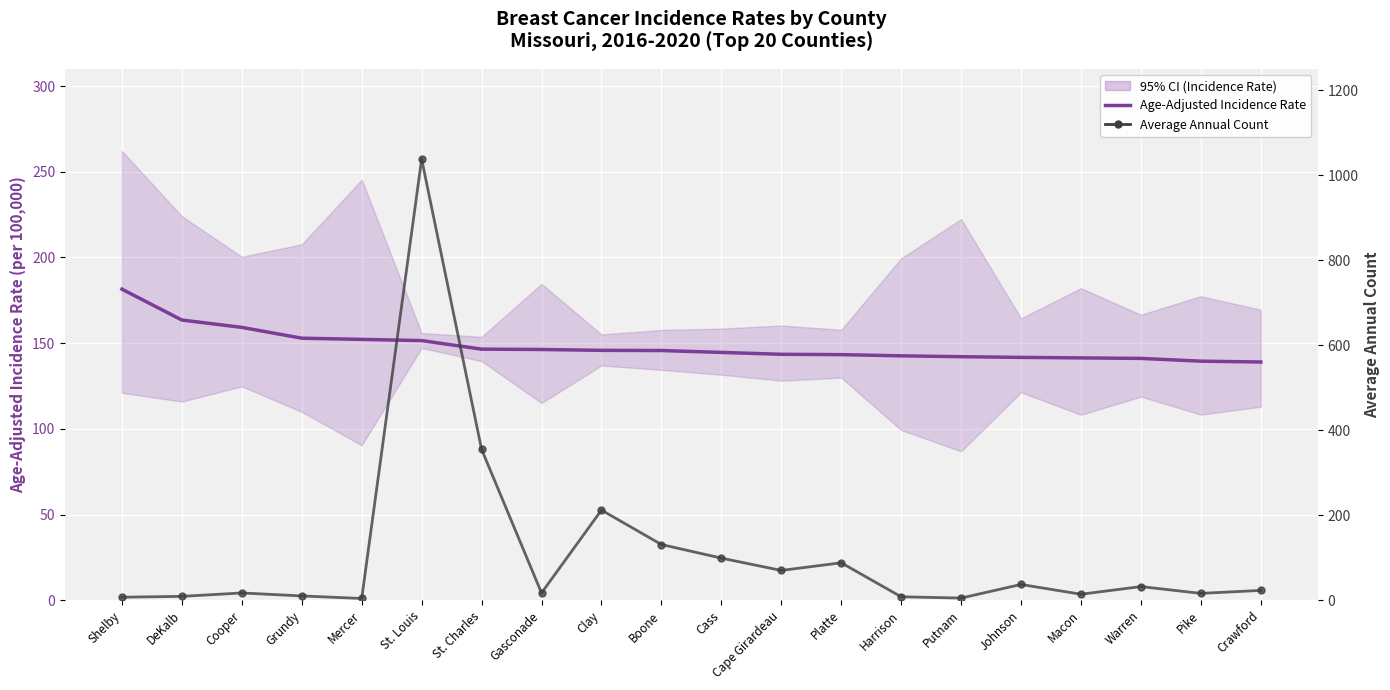

Where do Age-Adjusted Incidence Rate and Average Annual Count first cross each other?

Mercer and St. Louis